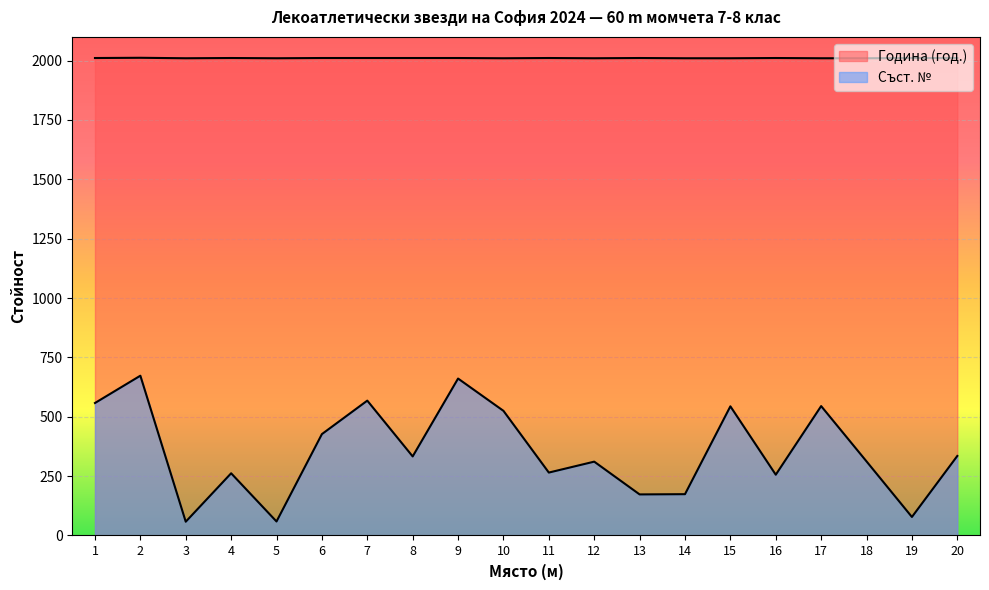

True or false: Съст. № and Година (год.) intersect in this chart.

False